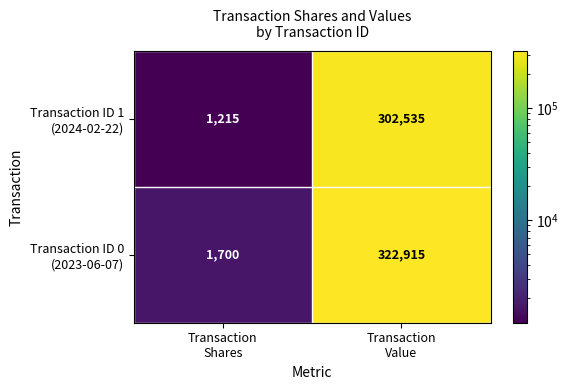

What is the minimum value shown in the chart?

1215